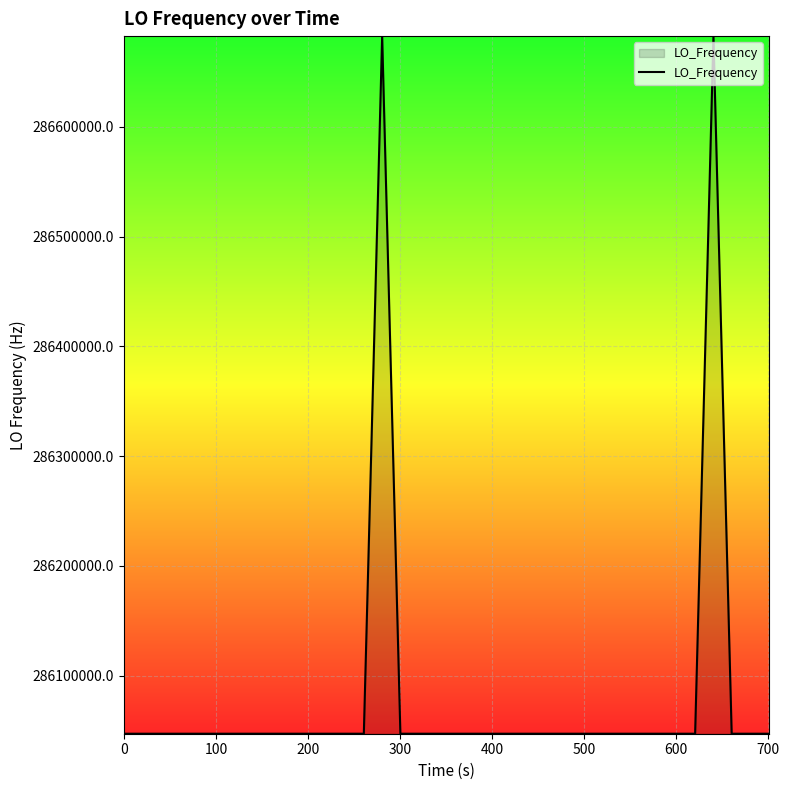

What is the smallest value displayed?

286046996.6